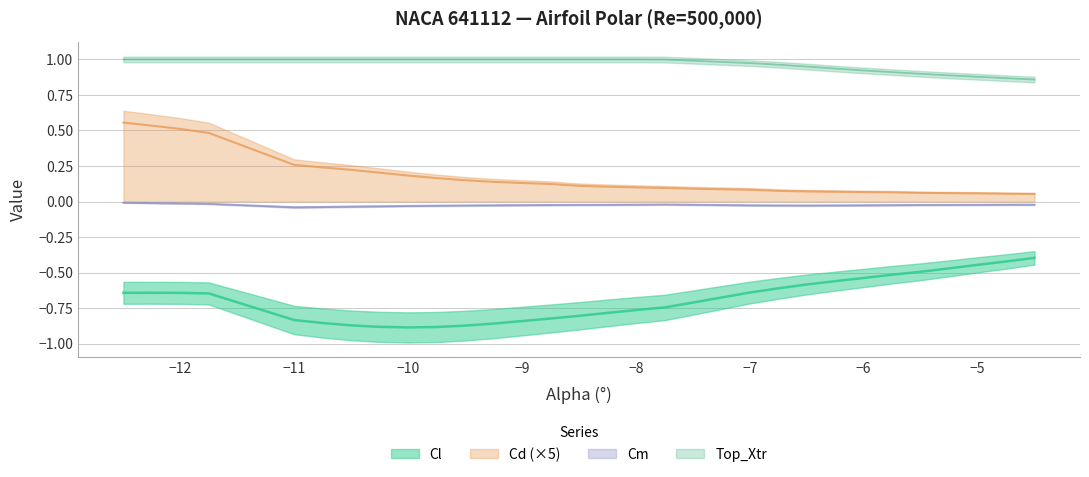

What value does the Cd series have at -12.5?

0.6